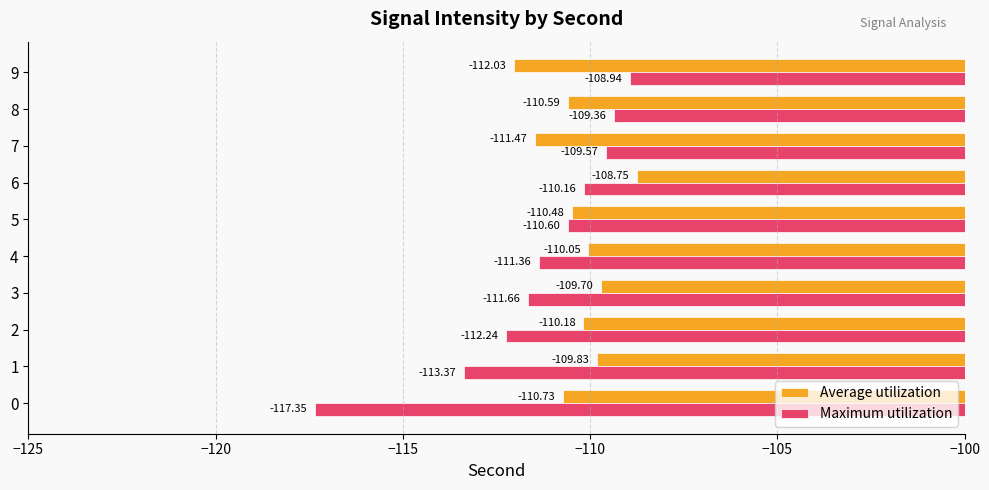

List the labels in order of Average utilization value, largest first.

6, 3, 1, 4, 2, 5, 8, 0, 7, 9